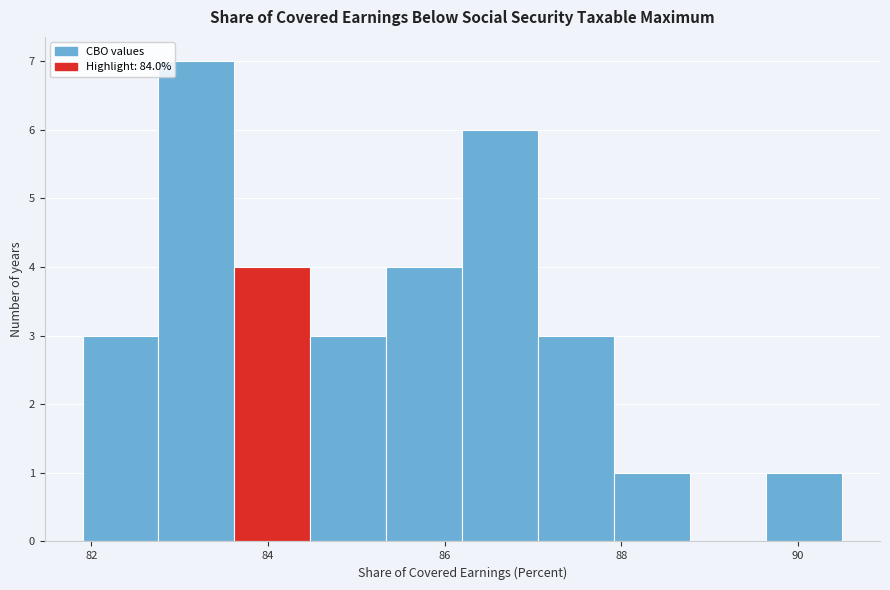

Reading left to right, transcribe this chart: for each bar, give the range it covers on the x-axis and its height. Neither the bar edges nor the heights are printed on the chart, so give them approximately, as read against the axes.

81.90 to 82.76: 3
82.76 to 83.62: 7
83.62 to 84.48: 4
84.48 to 85.34: 3
85.34 to 86.20: 4
86.20 to 87.06: 6
87.06 to 87.92: 3
87.92 to 88.78: 1
88.78 to 89.64: 0
89.64 to 90.50: 1